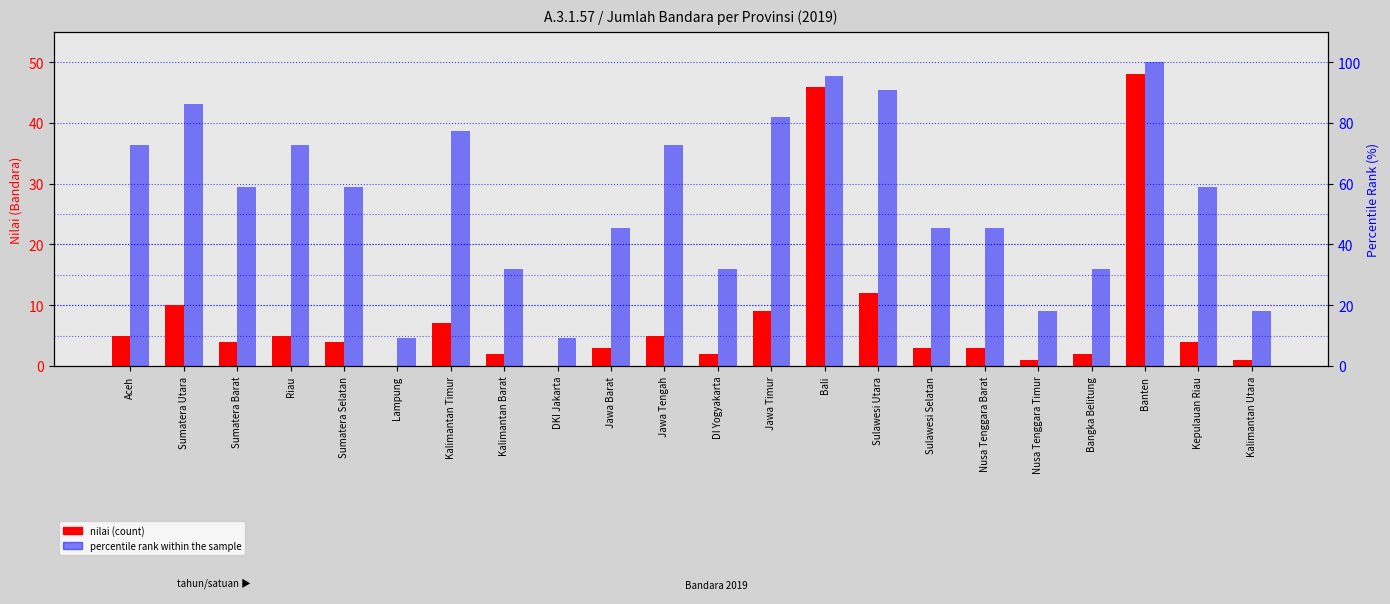

Rank the series at Bali from lowest to highest value.

nilai (count), percentile rank within the sample